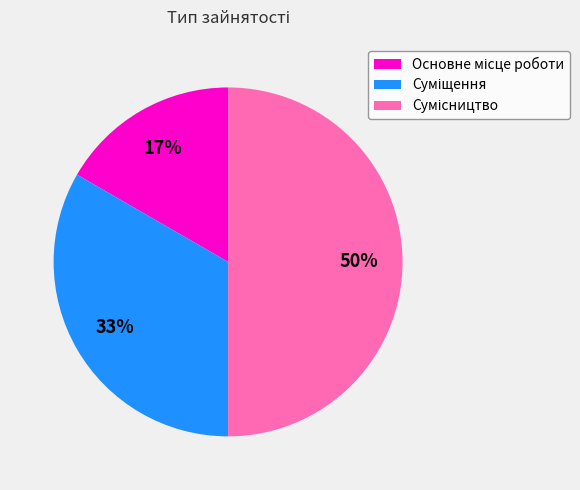

To the nearest percent, what is the difference between the largest and smallest slice percentages?

33%